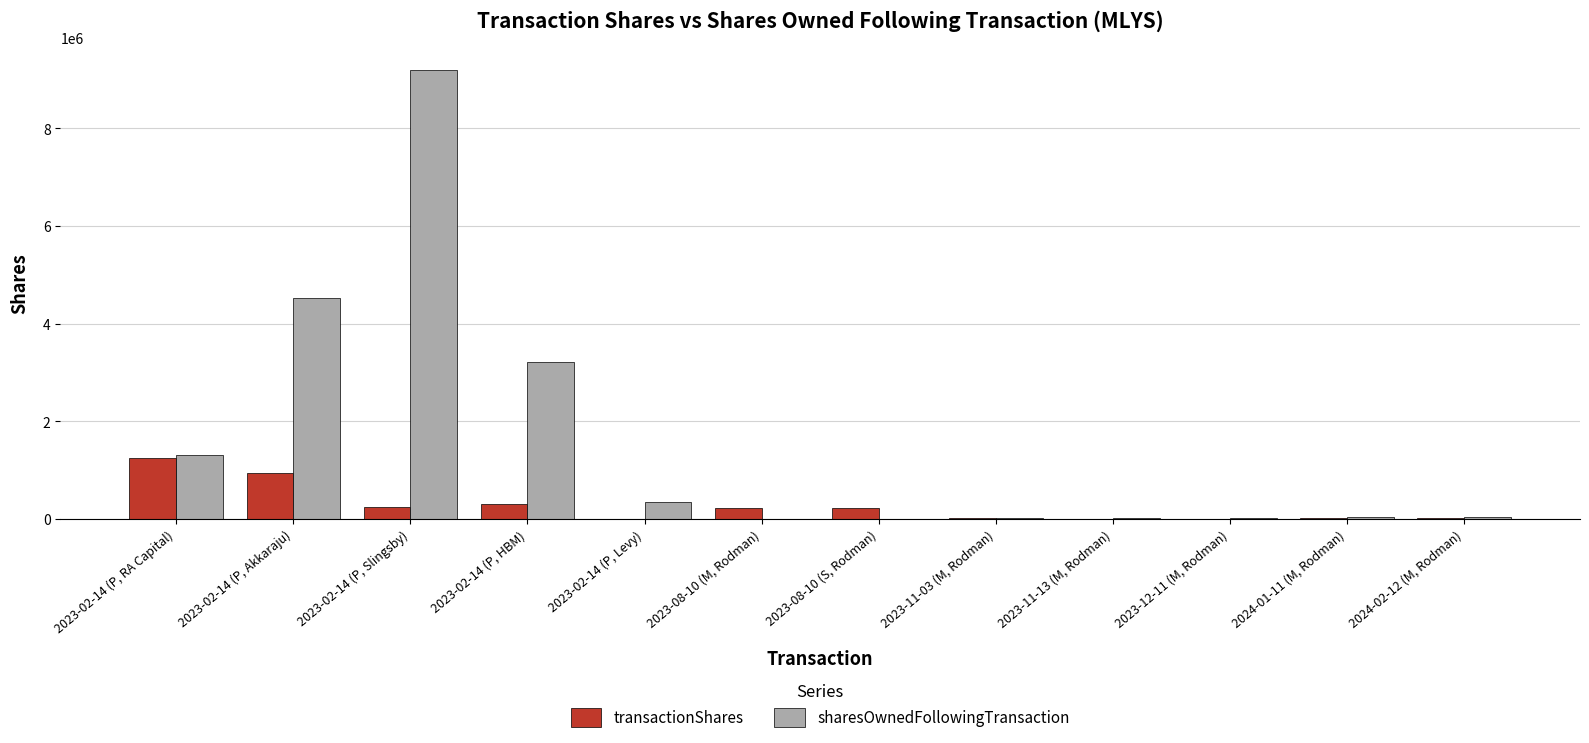

Which series changed the most between 2023-02-14 (P, Akkaraju) and 2023-02-14 (P, Levy)?

sharesOwnedFollowingTransaction